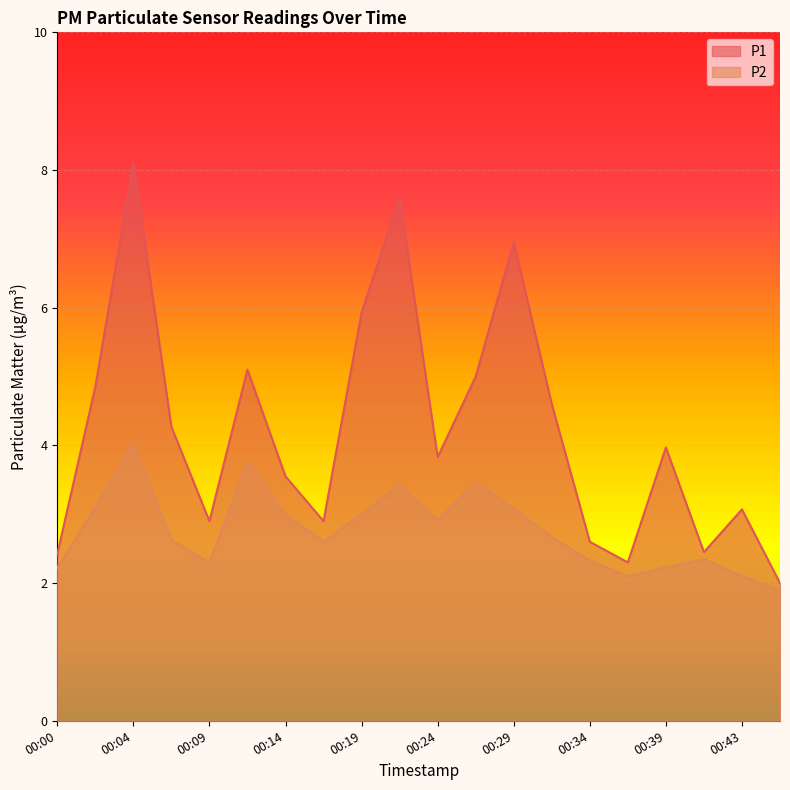

List the labels in order of P1 value, smallest first.

00:46, 00:36, 00:00, 00:41, 00:34, 00:09, 00:17, 00:43, 00:14, 00:24, 00:39, 00:07, 00:31, 00:02, 00:26, 00:12, 00:19, 00:29, 00:21, 00:04